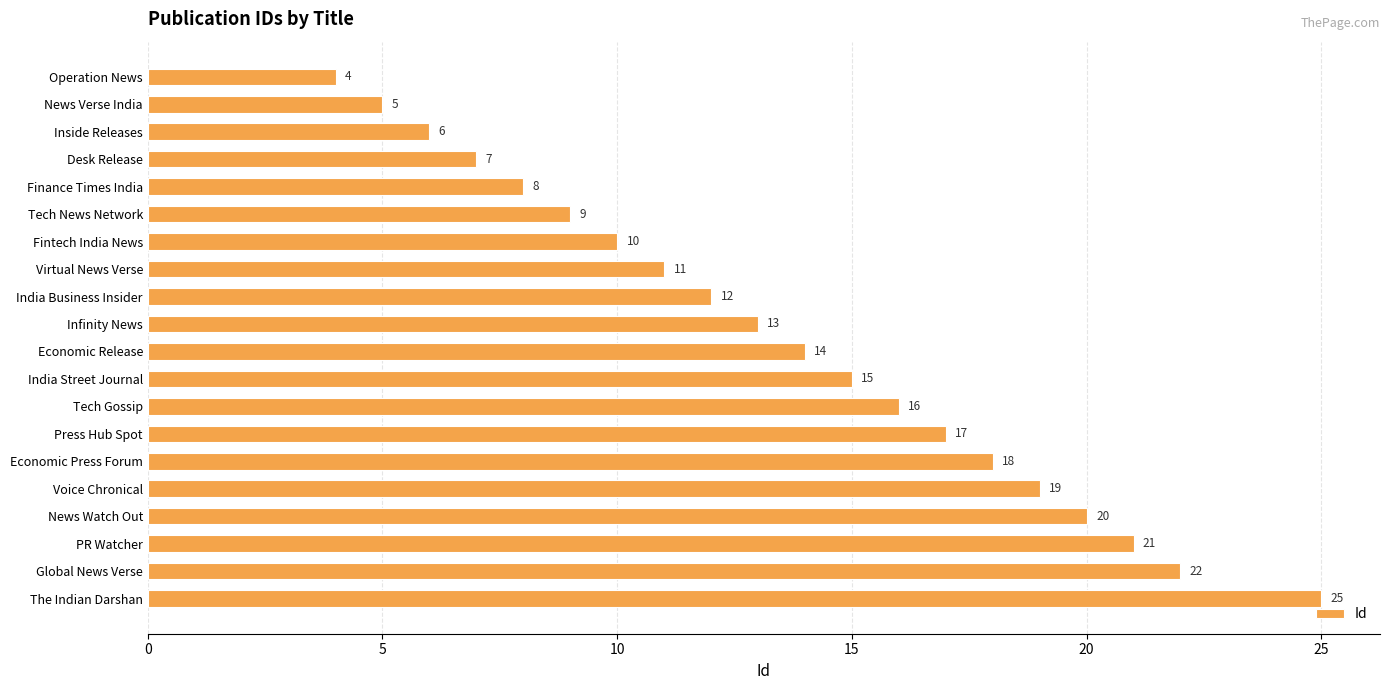

What is the maximum value shown in the chart?

25